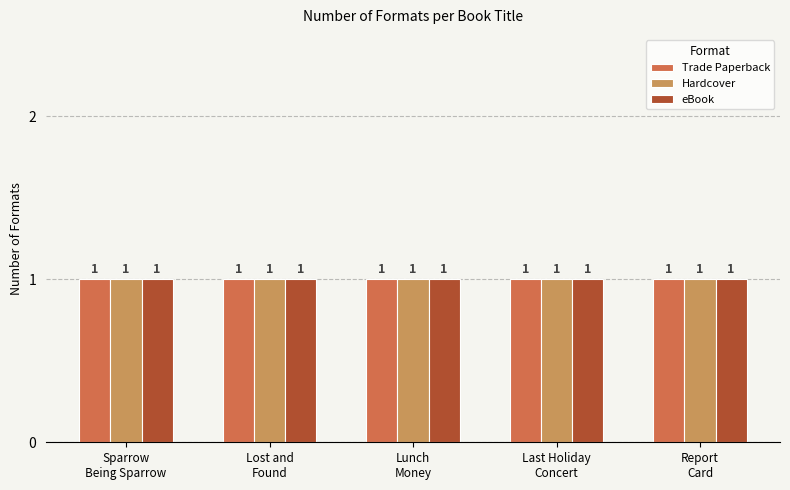

Which series has the largest range (max minus min)?

Trade Paperback